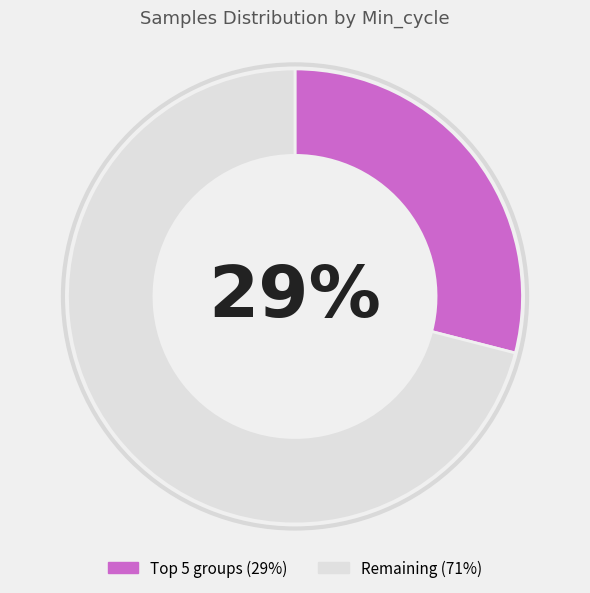

Is there any slice that represents more than half of the pie?

Yes